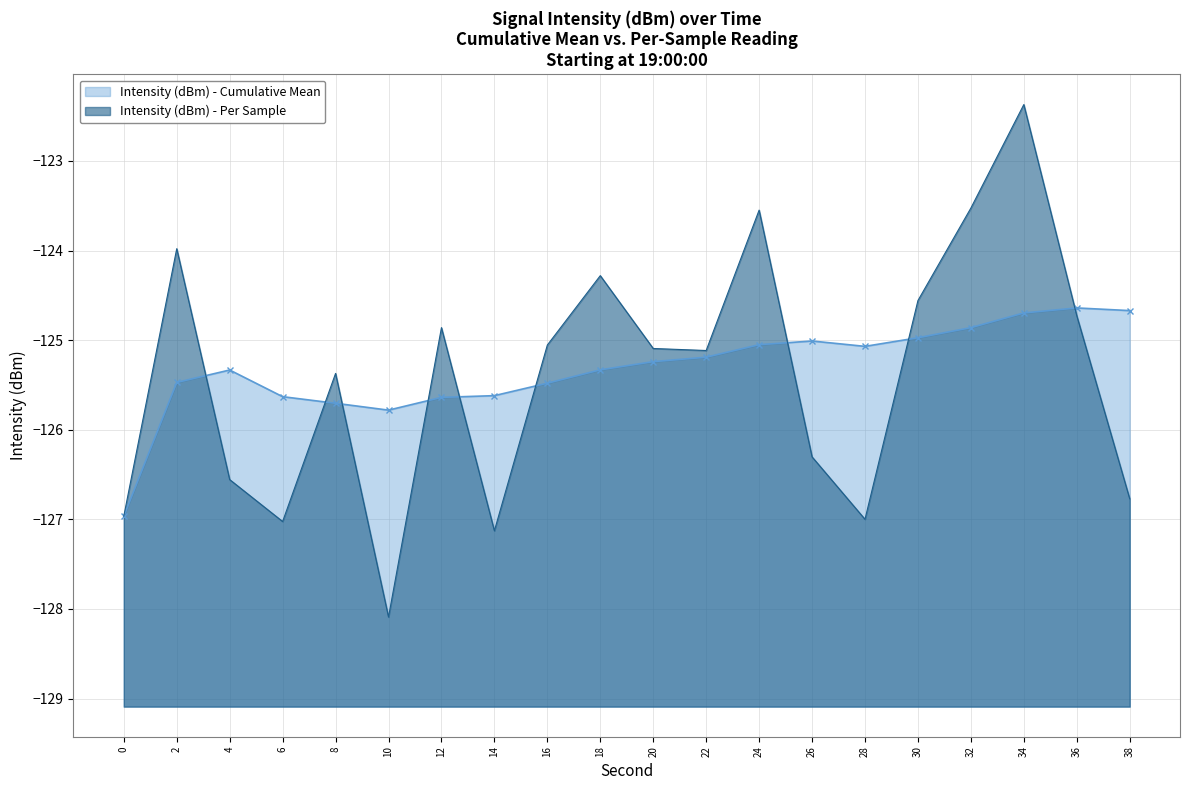

What are all the series names shown in the legend?

Intensity (dBm) - Cumulative Mean, Intensity (dBm) - Per Sample